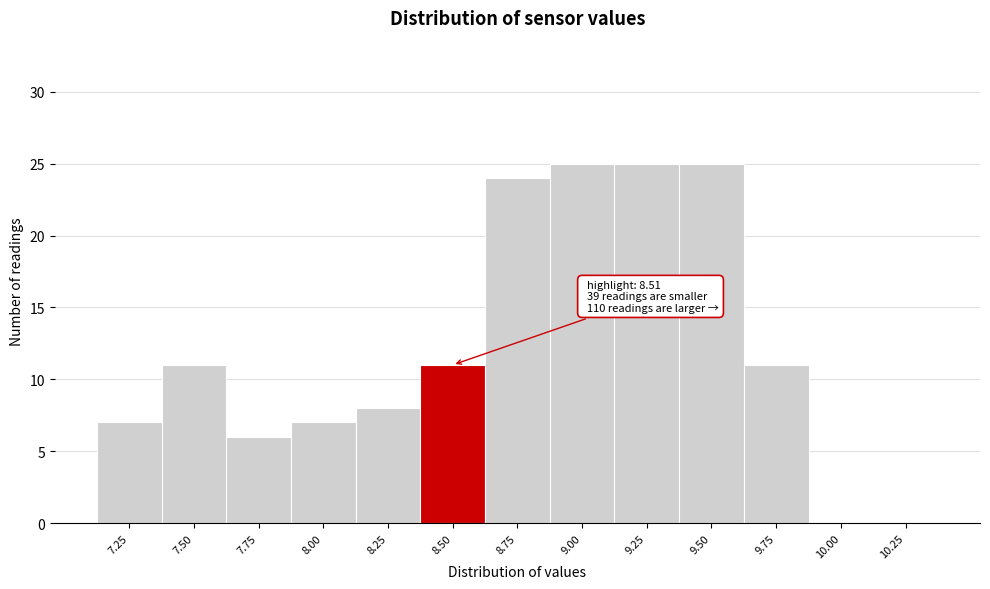

Reading left to right, what are all the values shown in this chart?

7.25=7	7.50=11	7.75=6	8.00=7	8.25=8	8.50=11	8.75=24	9.00=25	9.25=25	9.50=25	9.75=11	10.00=0	10.25=0